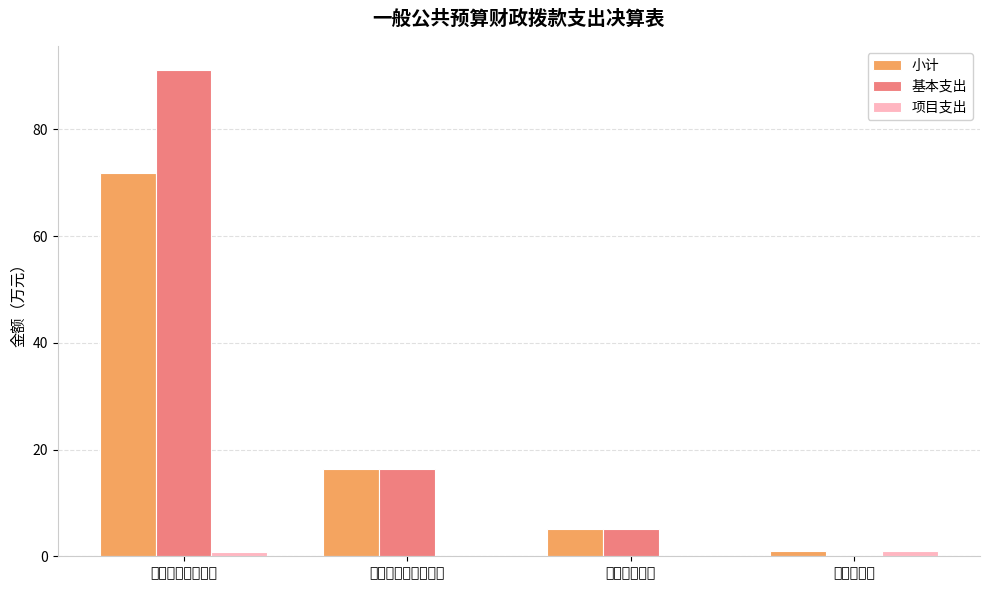

At which category does the chart reach its peak across all series?

一般公共服务支出